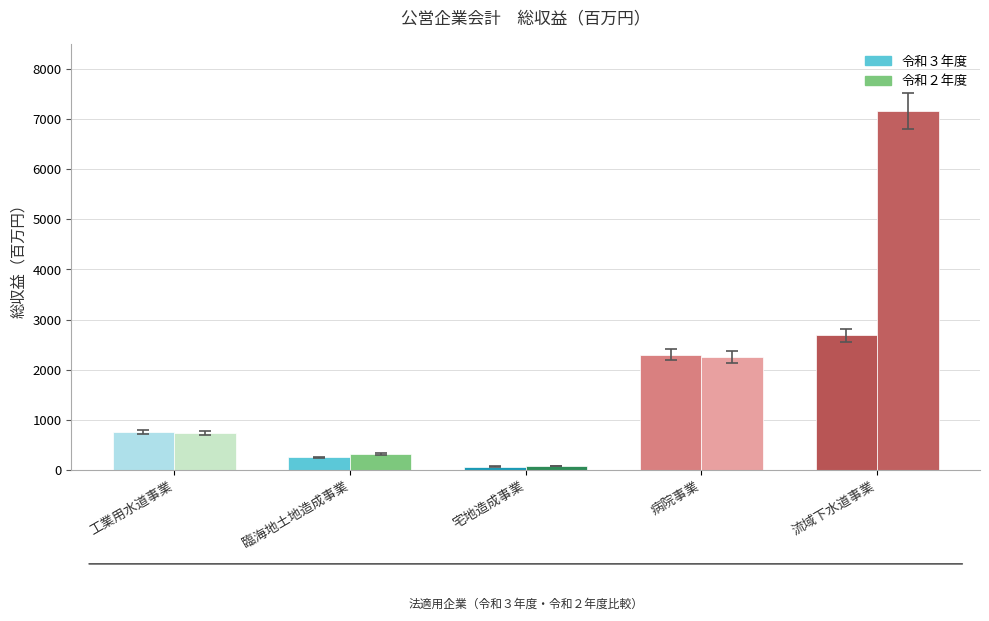

Which series has the largest total across all categories?

令和２年度